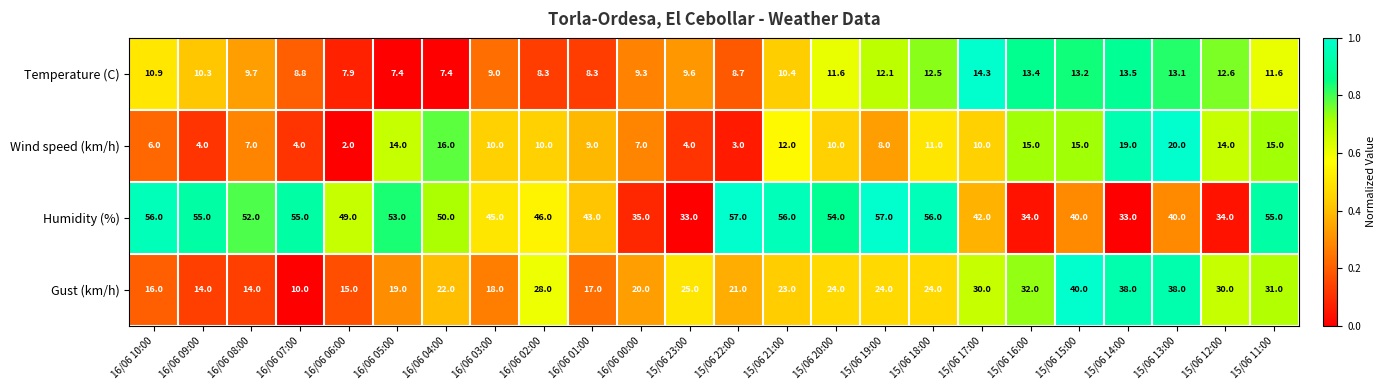

What is the difference between the Wind speed (km/h) values at 16/06 03:00 and 16/06 00:00?

3.0